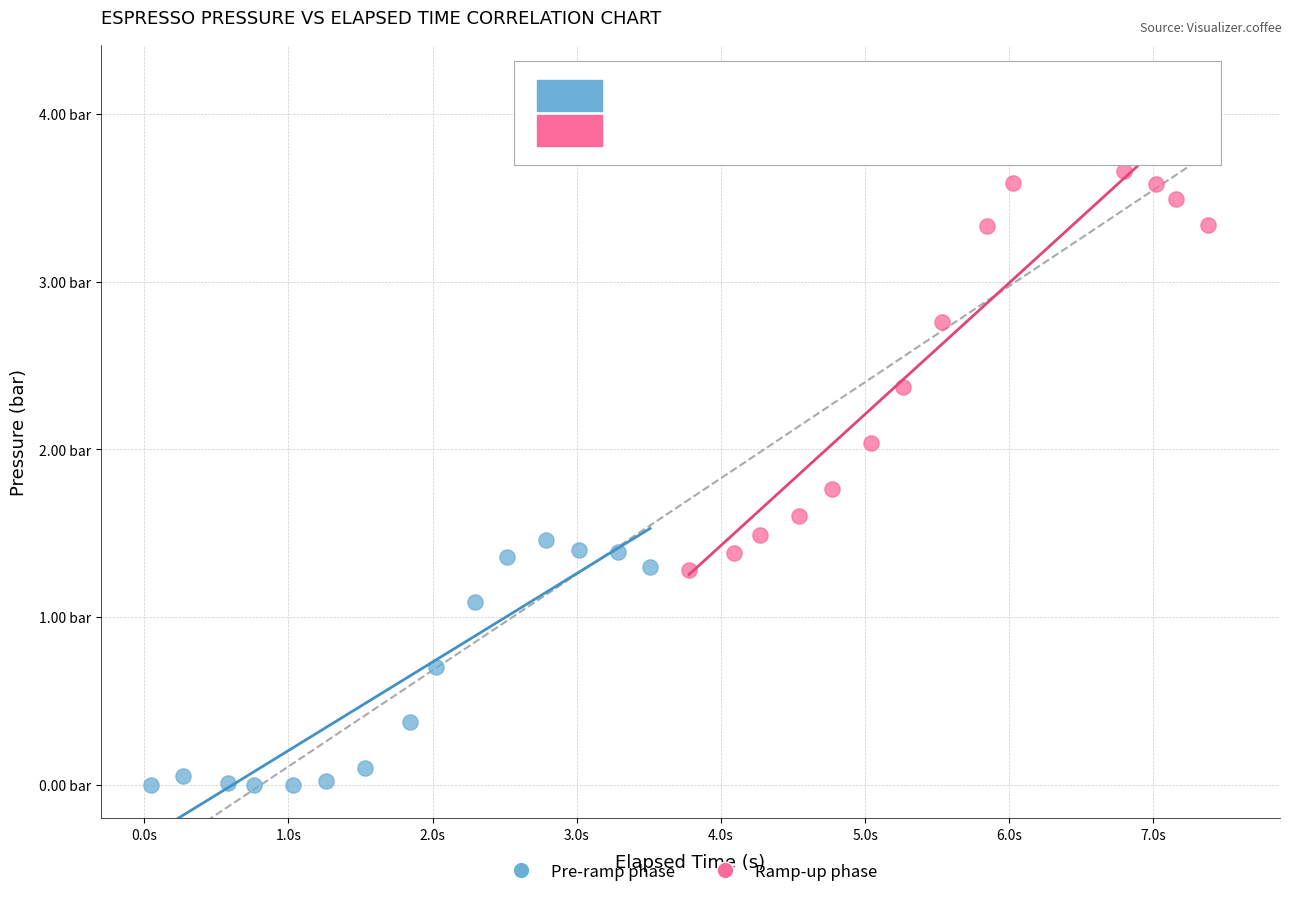

What are all the series names shown in the legend?

Pre-ramp phase, Ramp-up phase